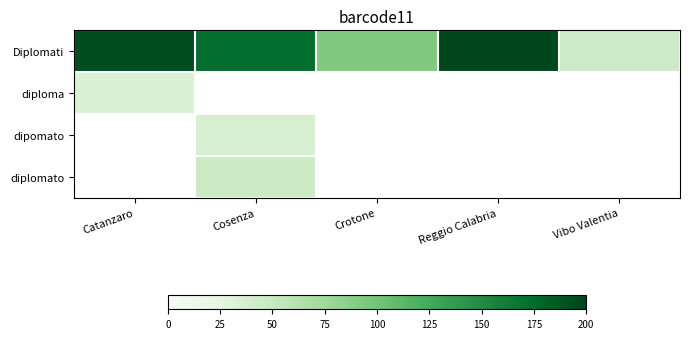

What is the minimum value shown in the chart?

33.0